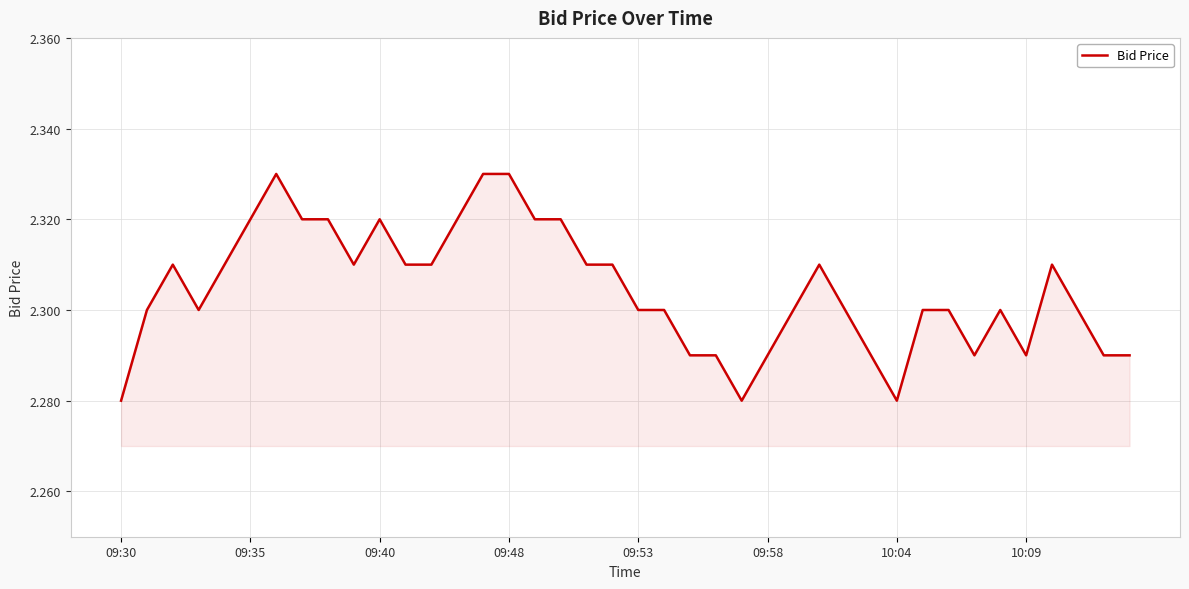

Which label corresponds to the smallest value in the chart?

09:30